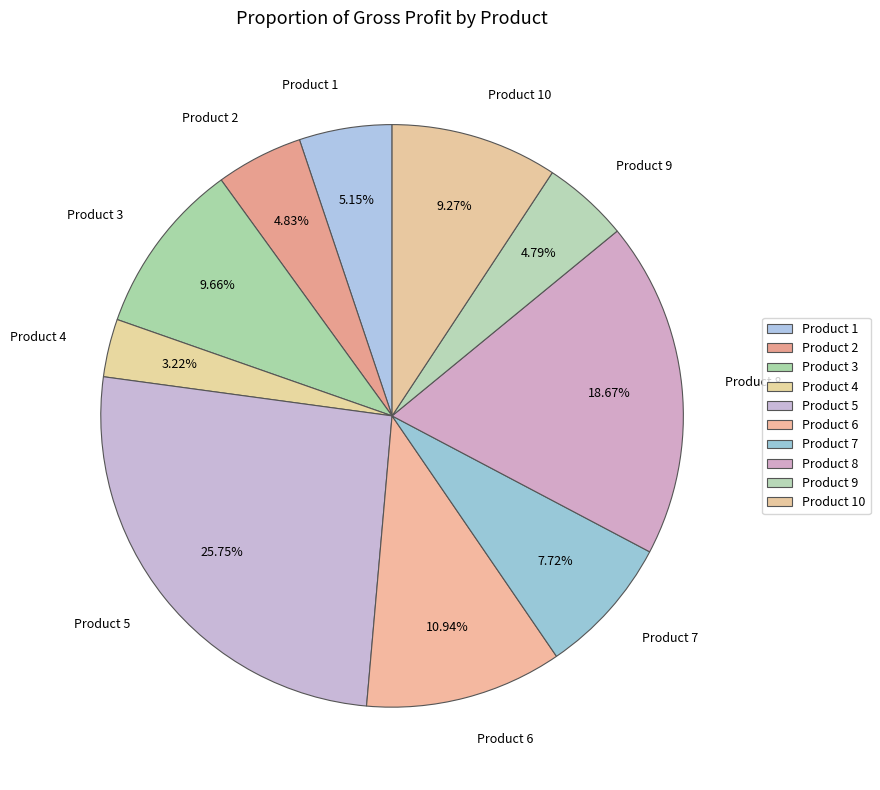

How many slices are in this pie chart?

10